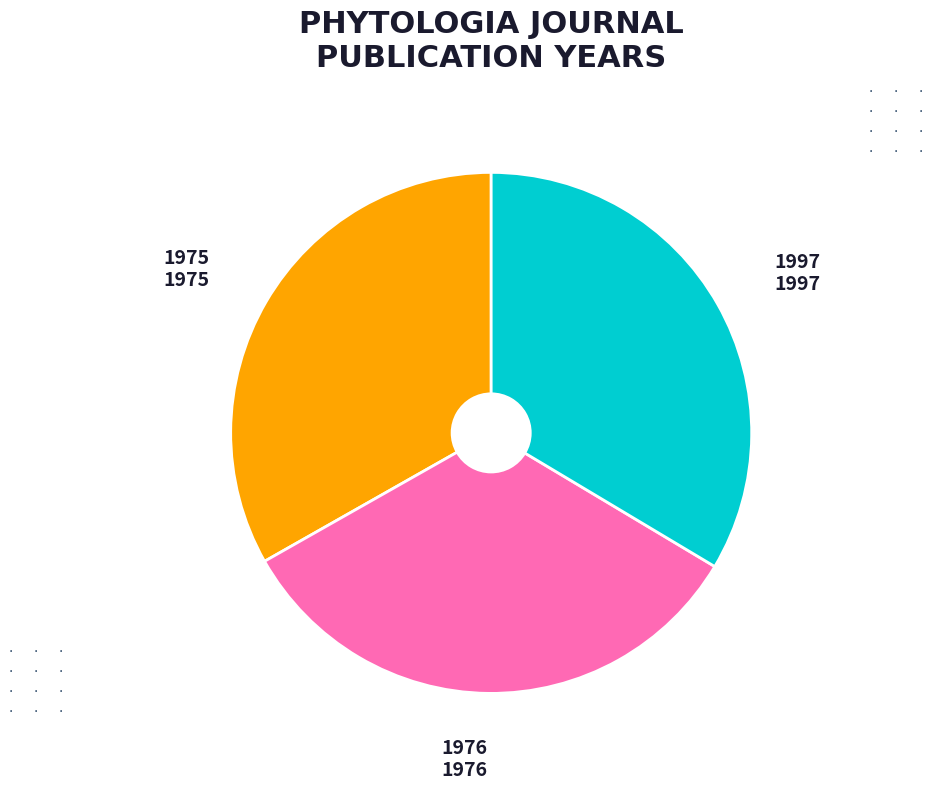

Is the sum of 1976 and 1975 greater than half?

Yes